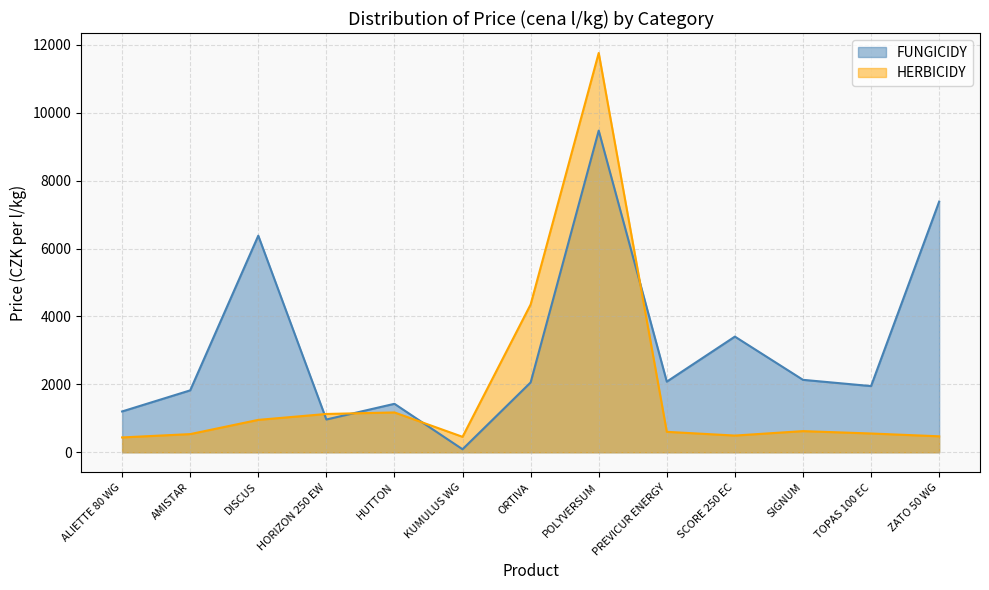

At which label does FUNGICIDY reach its minimum?

KUMULUS WG